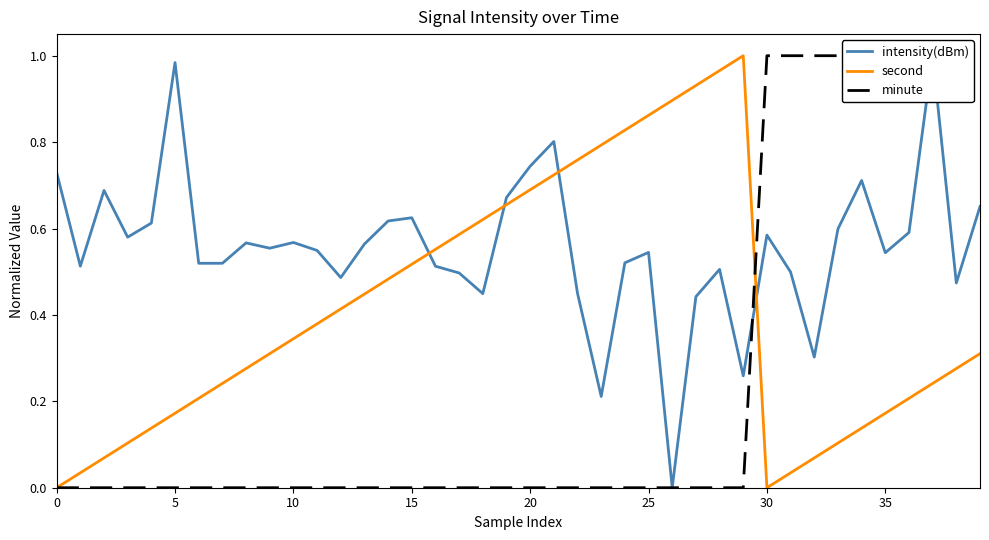

Reading left to right, what are all the values shown in this chart?

intensity(dBm): 0.7	0.5	0.7	0.6	0.6	1.0	0.5	0.5	0.6	0.6	0.6	0.5	0.5	0.6	0.6	0.6	0.5	0.5	0.4	0.7	0.7	0.8	0.5	0.2	0.5	0.5	0.0	0.4	0.5	0.3	0.6	0.5	0.3	0.6	0.7	0.5	0.6	1.0	0.5	0.7
second: 0.0	0.0	0.1	0.1	0.1	0.2	0.2	0.2	0.3	0.3	0.3	0.4	0.4	0.4	0.5	0.5	0.6	0.6	0.6	0.7	0.7	0.7	0.8	0.8	0.8	0.9	0.9	0.9	1.0	1.0	0.0	0.0	0.1	0.1	0.1	0.2	0.2	0.2	0.3	0.3
minute: 0.0	0.0	0.0	0.0	0.0	0.0	0.0	0.0	0.0	0.0	0.0	0.0	0.0	0.0	0.0	0.0	0.0	0.0	0.0	0.0	0.0	0.0	0.0	0.0	0.0	0.0	0.0	0.0	0.0	0.0	1.0	1.0	1.0	1.0	1.0	1.0	1.0	1.0	1.0	1.0